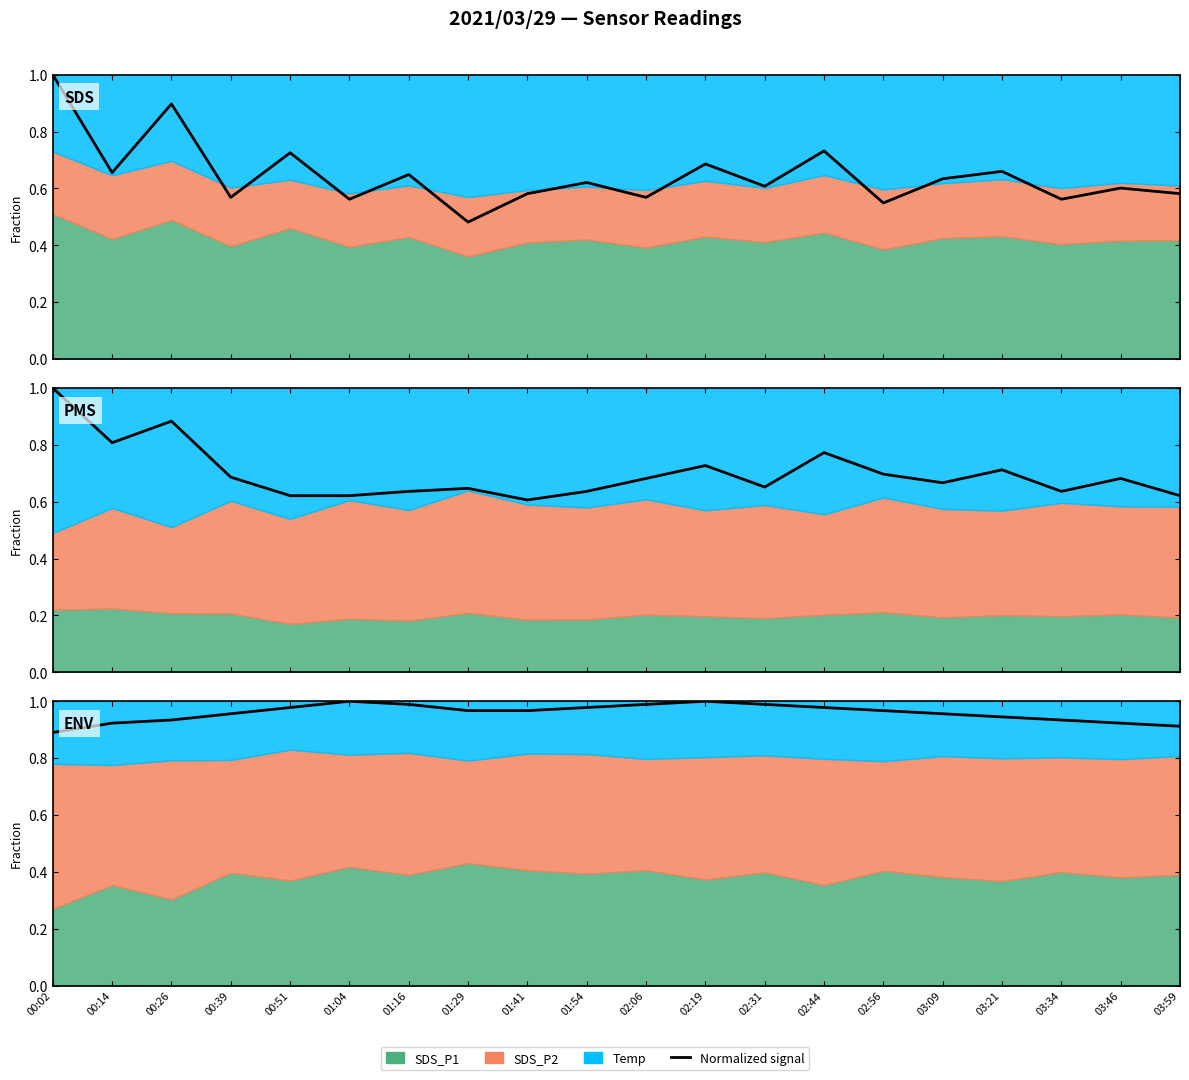

What is the value of the 18th point from the left?

0.9